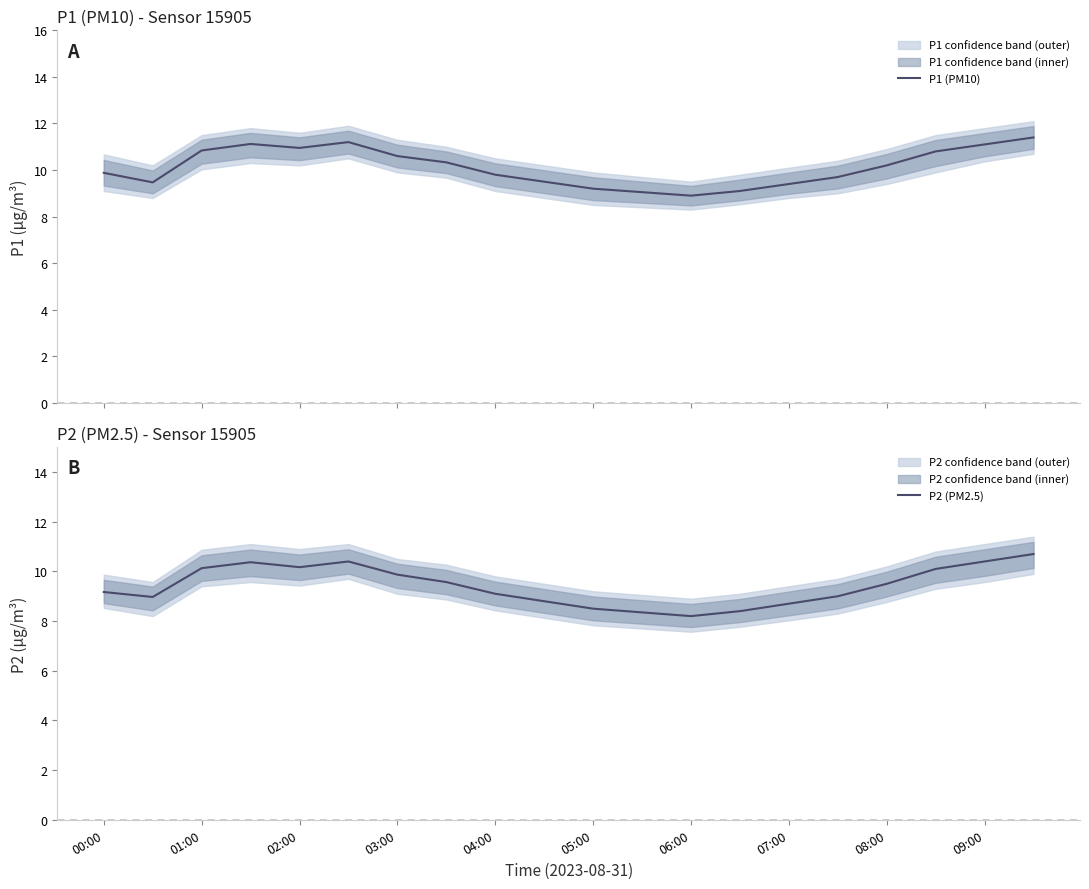

What is the highest value of the P2 (PM2.5) series?

10.7